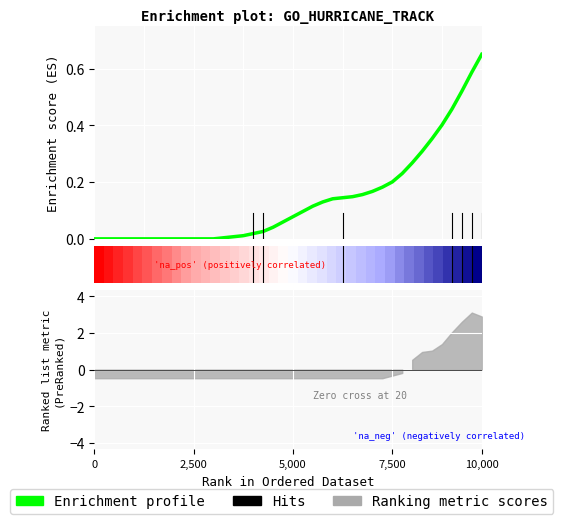

True or false: Enrichment profile has a value of -0.4 at 6.

False